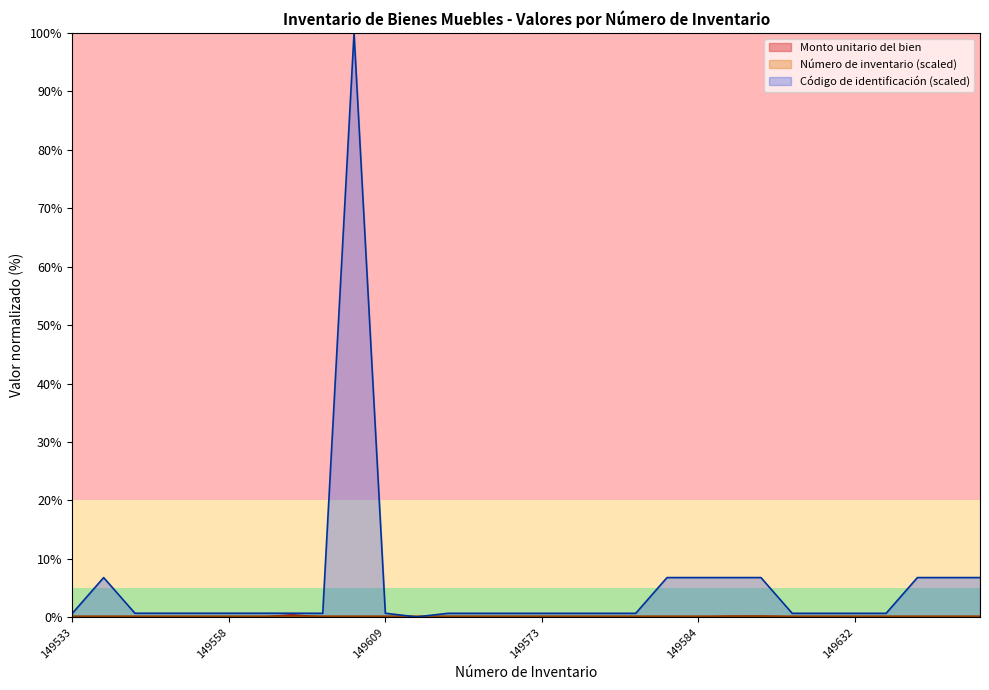

What is the label of the 15th point from the right?

149573